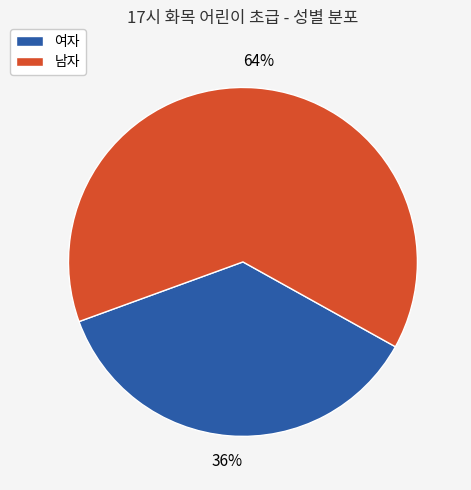

Is there any slice that represents more than half of the pie?

Yes